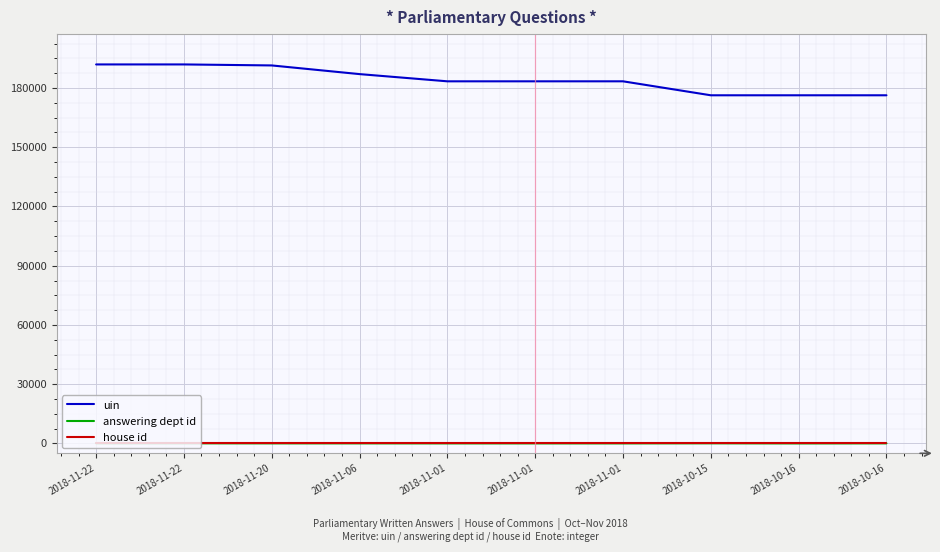

Is it true that answering dept id equals 29 at 2018-10-16?

True